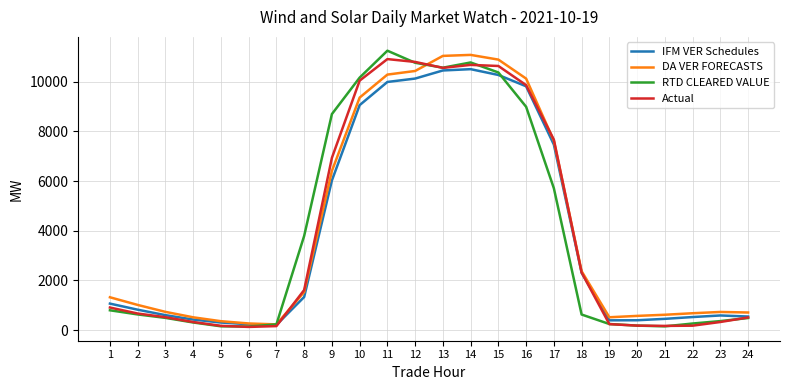

How many lines are shown in the chart?

4